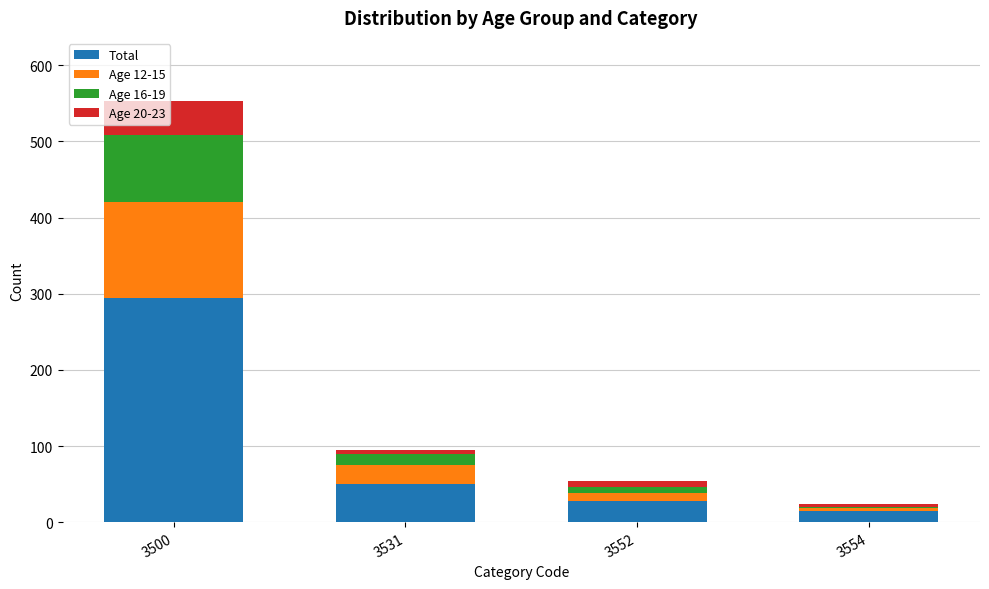

At which category is the sum across all series the highest?

3500